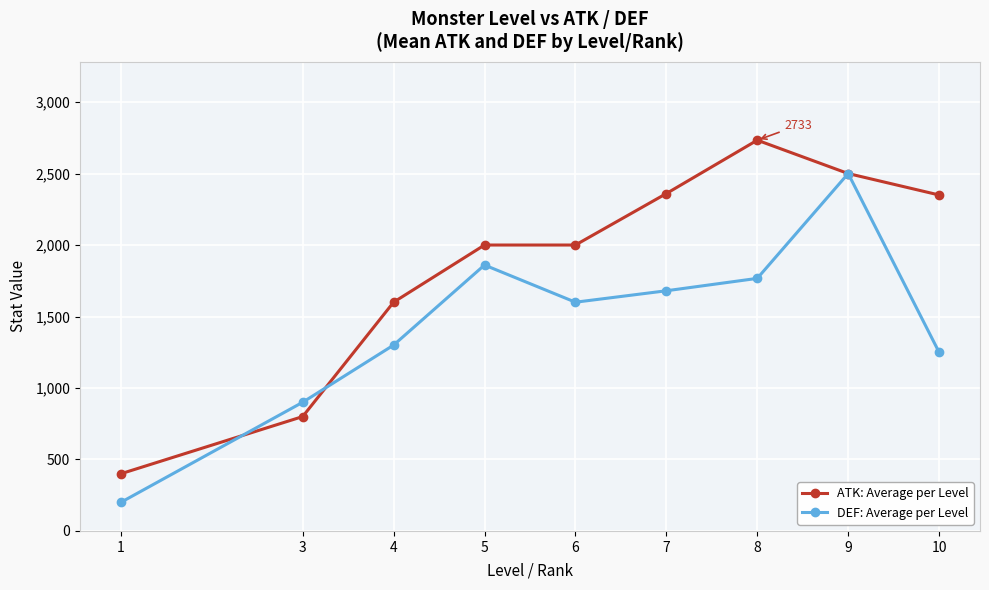

The ATK: Average per Level series shows 800.0 at 3. True or false?

True